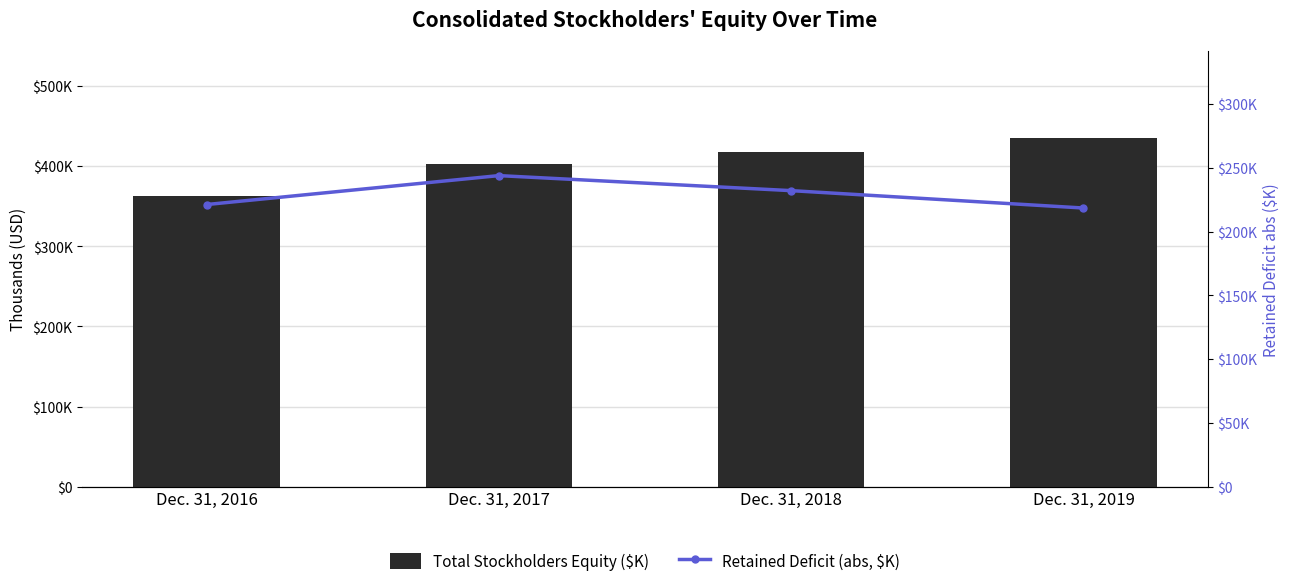

Reading left to right, transcribe all the data shown in this chart.

Total Stockholders Equity ($K): 362565	402090	417263	434656
Retained Deficit (abs, $K): 221164	243851	232068	218437